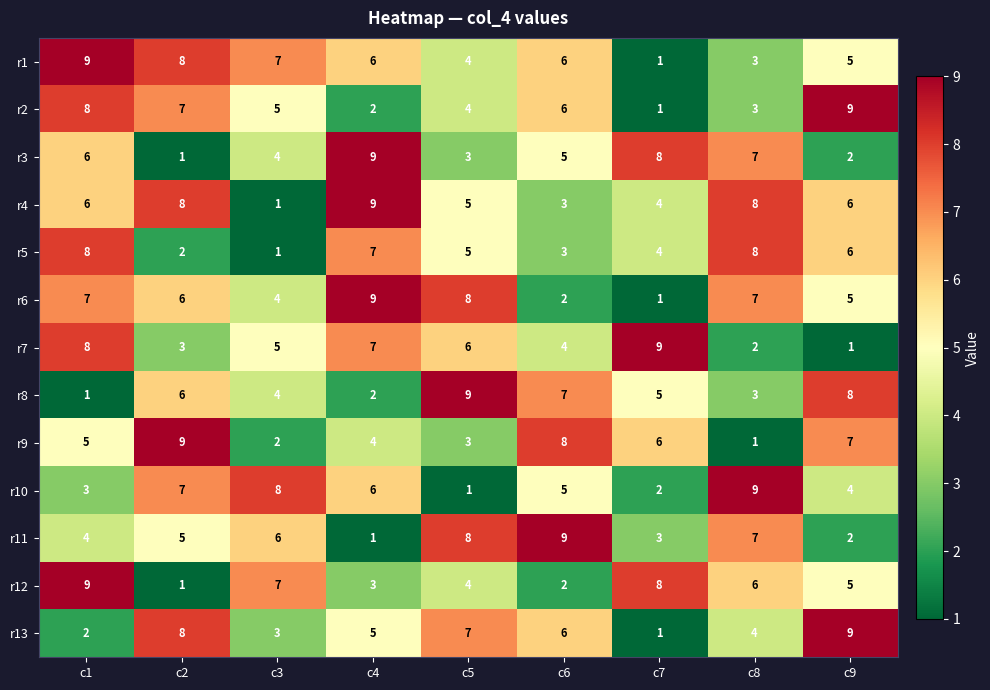

Is the value of r4 at c6 greater than the value of r5 at c3?

Yes